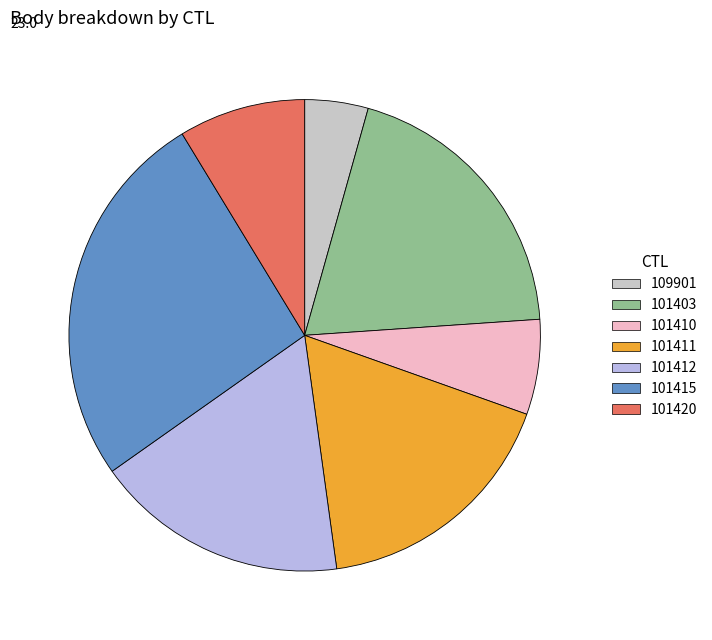

How many slices are in this pie chart?

7